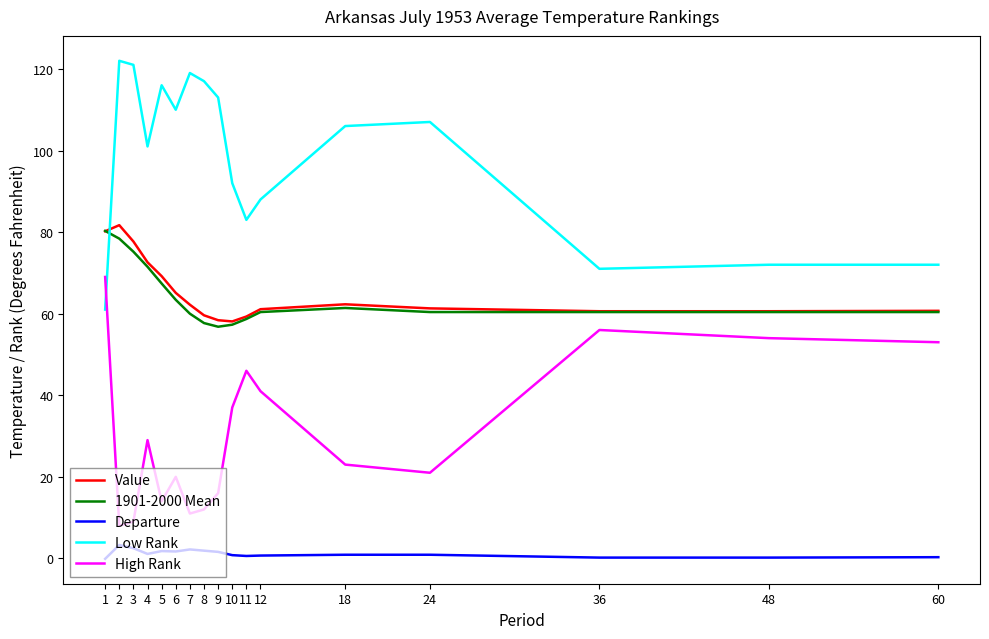

Read the 1901-2000 Mean value at 5.

67.4